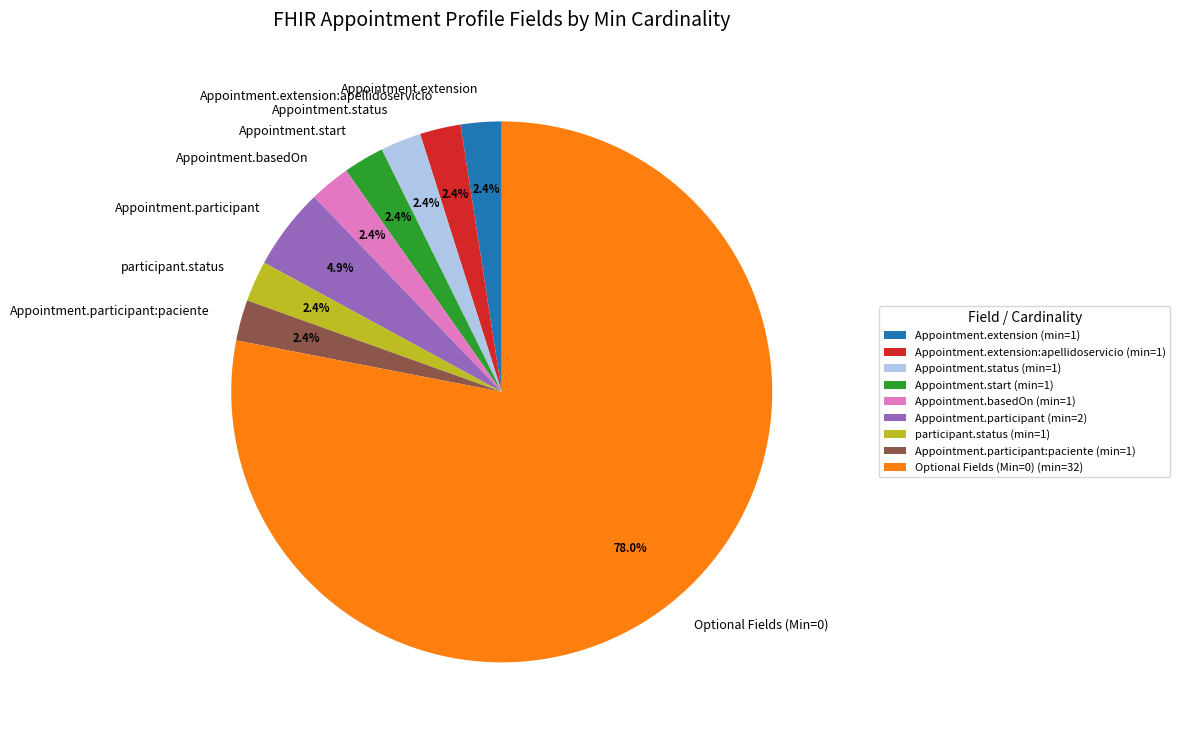

Does Optional Fields (Min=0) represent more than half of the total?

Yes